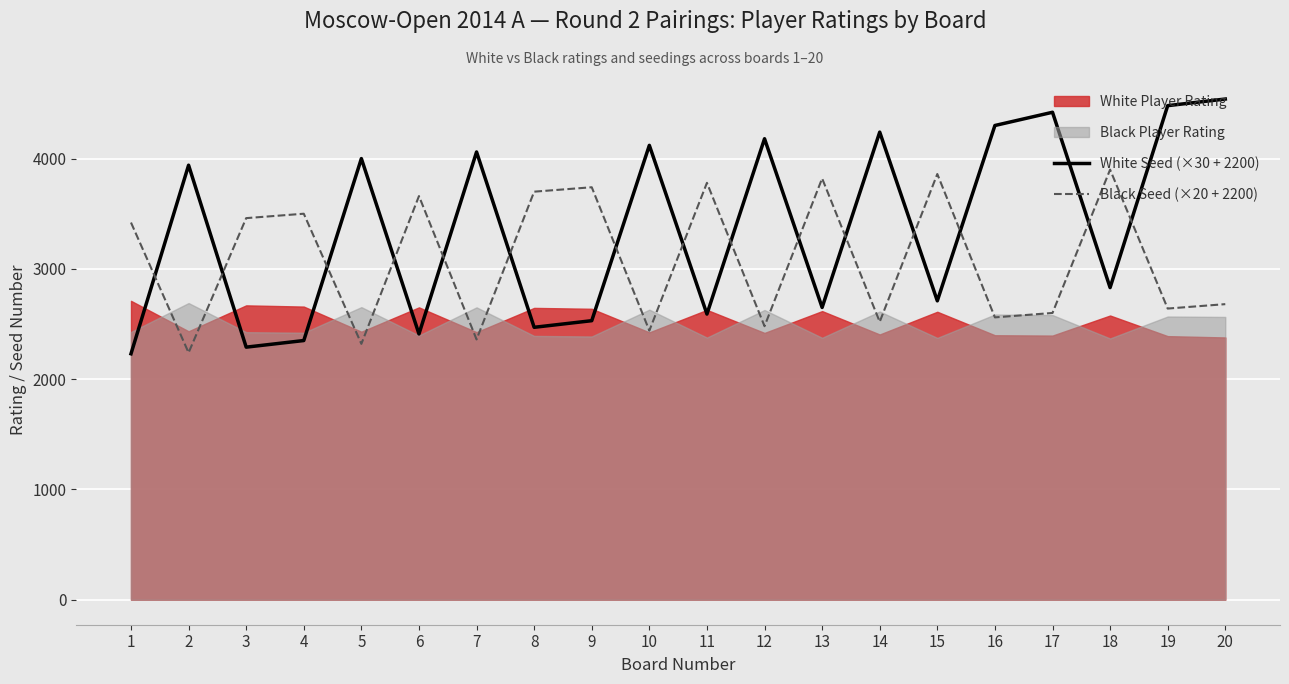

Rank the categories by Black Seed (×20 + 2200) value from highest to lowest.

18, 15, 13, 11, 9, 8, 6, 4, 3, 1, 20, 19, 17, 16, 14, 12, 10, 7, 5, 2